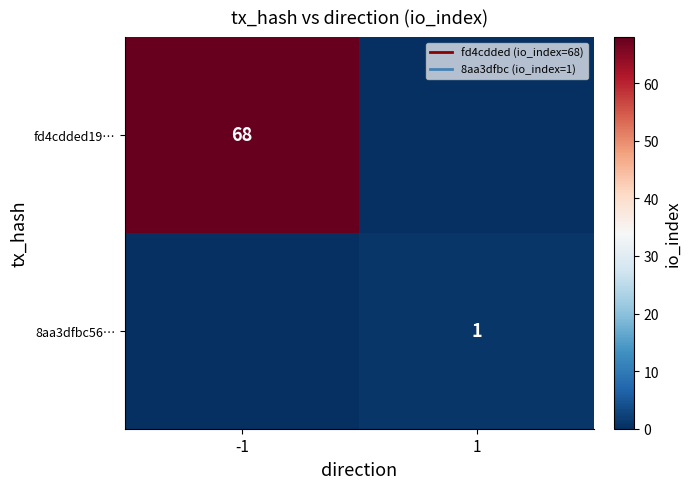

How many series are shown in this chart?

2